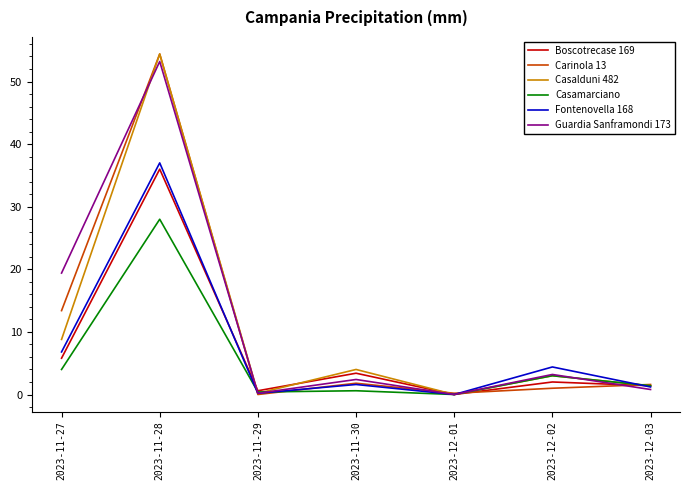

True or false: Guardia Sanframondi 173 has a value of 3.2 at 2023-12-02.

True